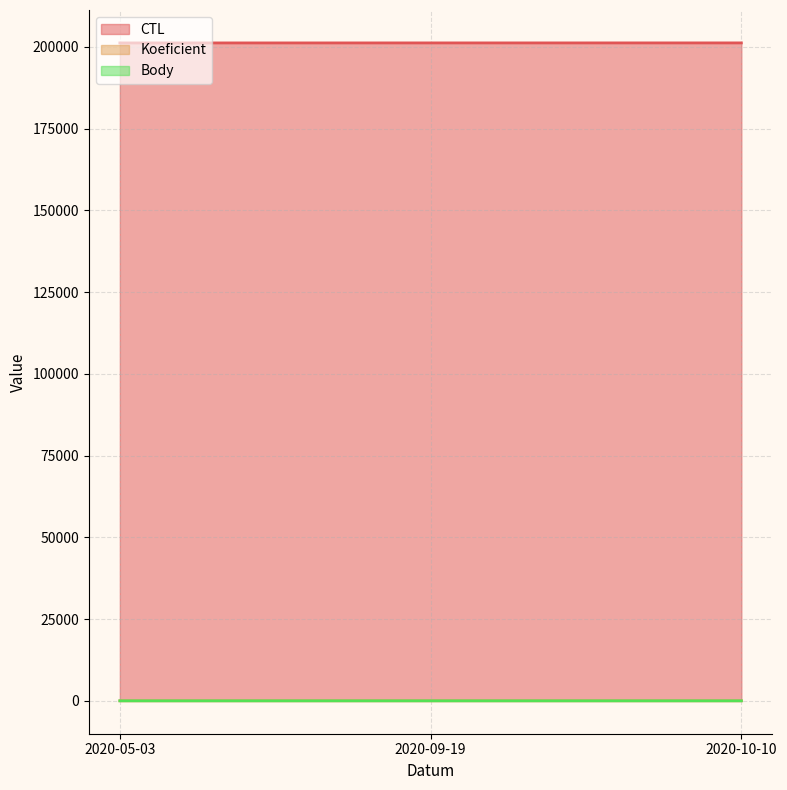

How many distinct data groups are displayed?

3